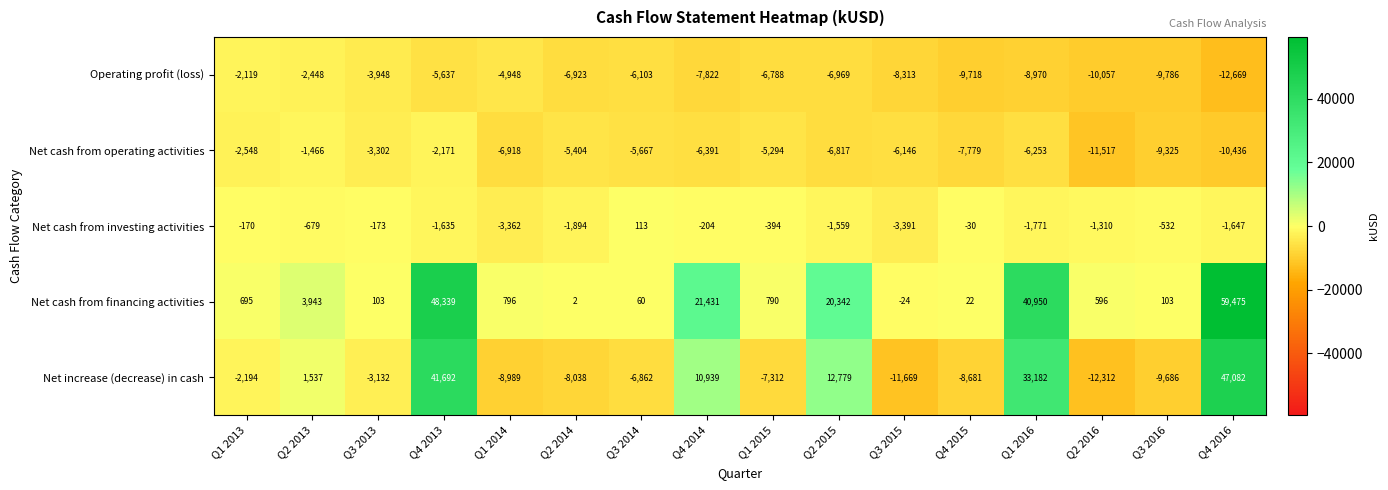

What is the approximate value of Operating profit (loss) at Q4 2015, to the nearest 10?

-9720